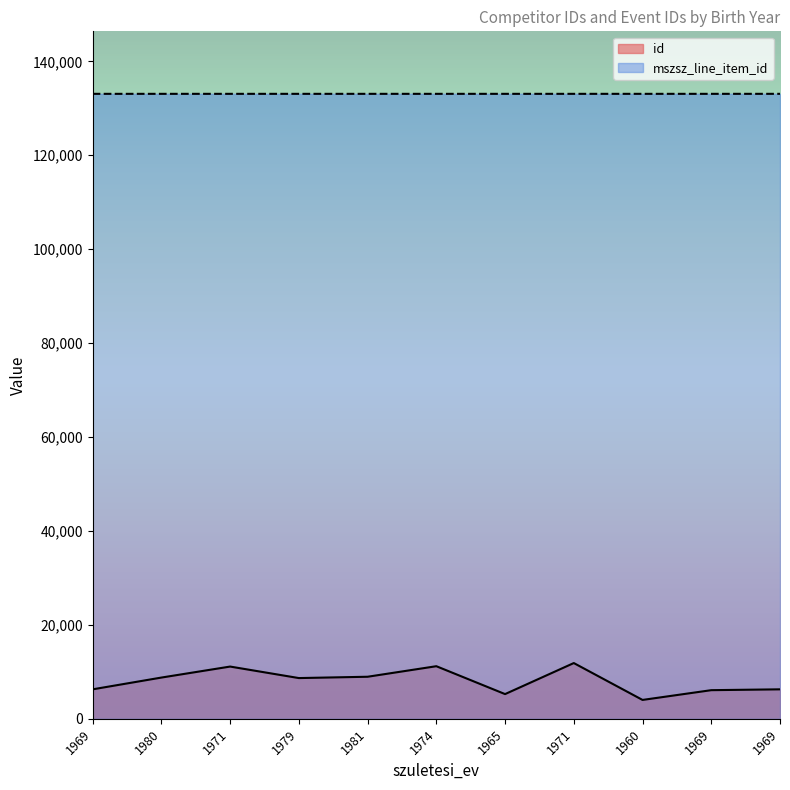

List the series in order of their overall mean, lowest first.

id, mszsz_line_item_id